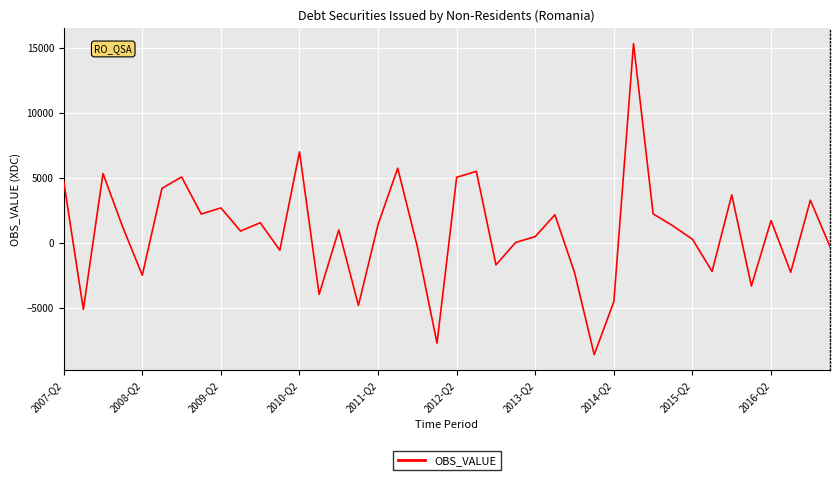

What is the difference between the maximum and minimum values?

23962.3